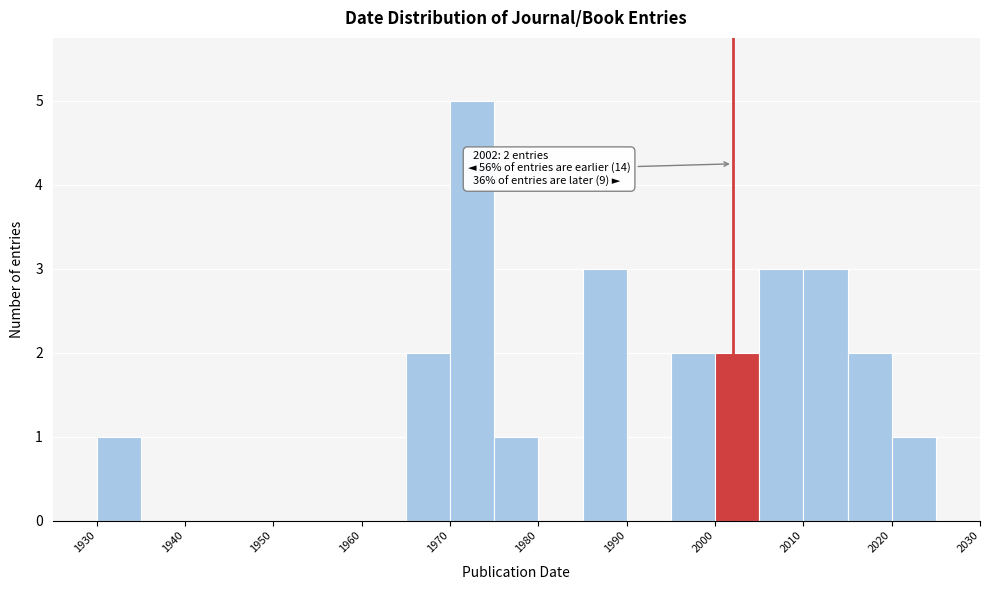

Over which range of the x-axis is the bar tallest?

1970 to 1975